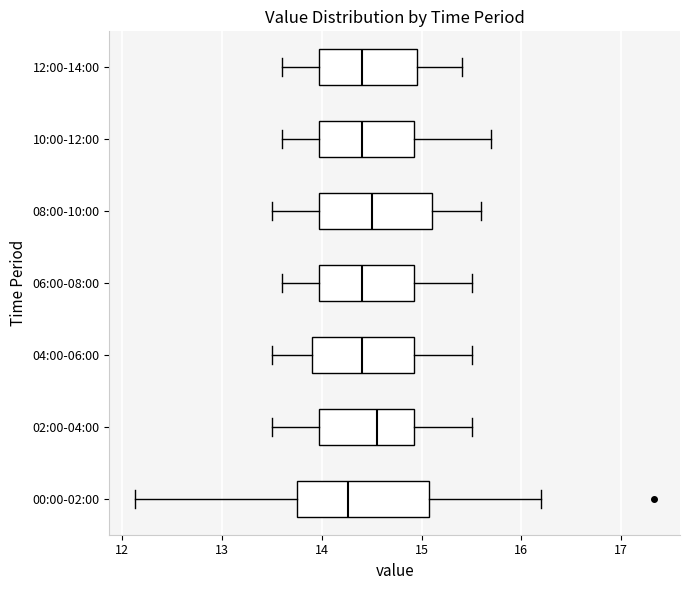

Reading bottom to top, read every box against the x-axis: the position of its median line, the range the box covers, and the ends of its whiskers. The values are not printed on the chart, so give them approximately, as read against the axis.

00:00-02:00: median 14.3, box 13.8 to 15.1, whiskers 12.1 to 16.2
02:00-04:00: median 14.6, box 14.0 to 14.9, whiskers 13.5 to 15.5
04:00-06:00: median 14.4, box 13.9 to 14.9, whiskers 13.5 to 15.5
06:00-08:00: median 14.4, box 14.0 to 14.9, whiskers 13.6 to 15.5
08:00-10:00: median 14.5, box 14.0 to 15.1, whiskers 13.5 to 15.6
10:00-12:00: median 14.4, box 14.0 to 14.9, whiskers 13.6 to 15.7
12:00-14:00: median 14.4, box 14.0 to 15.0, whiskers 13.6 to 15.4